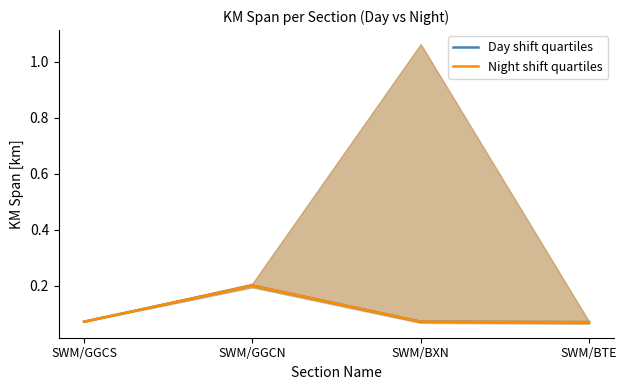

How many lines are shown in the chart?

2